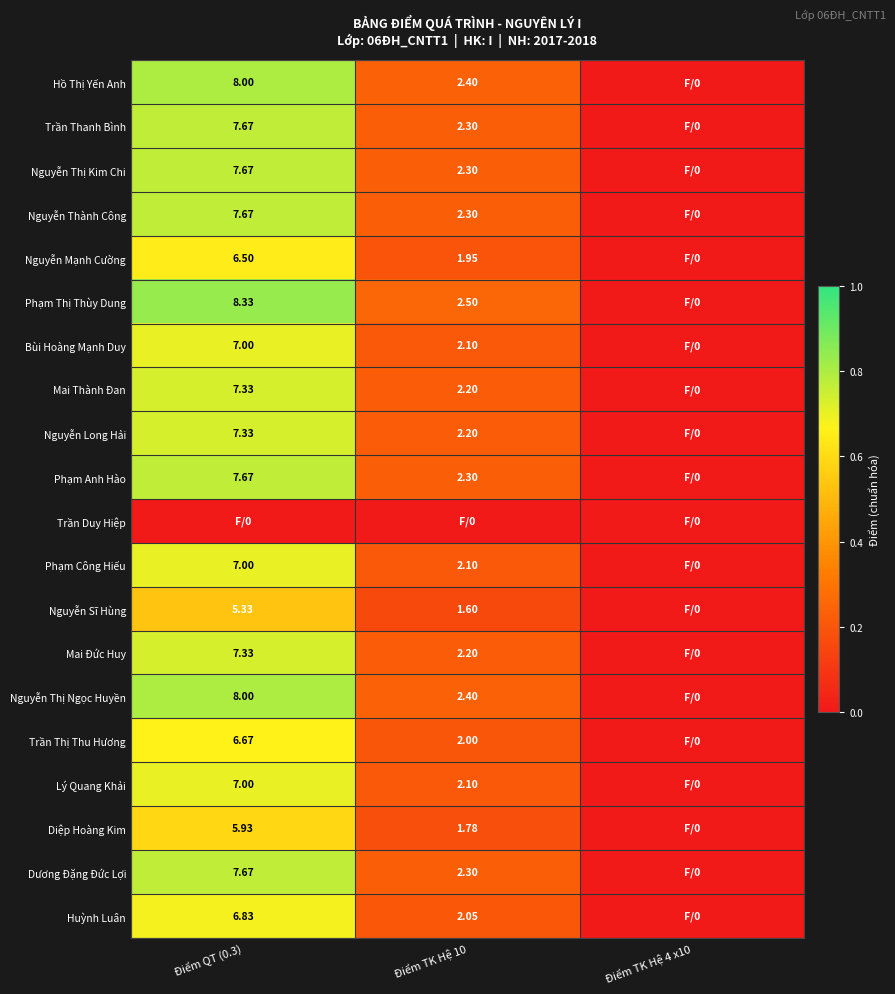

Is the value of Phạm Anh Hào at Điểm TK Hệ 10 greater than the value of Hồ Thị Yến Anh at Điểm QT (0.3)?

No